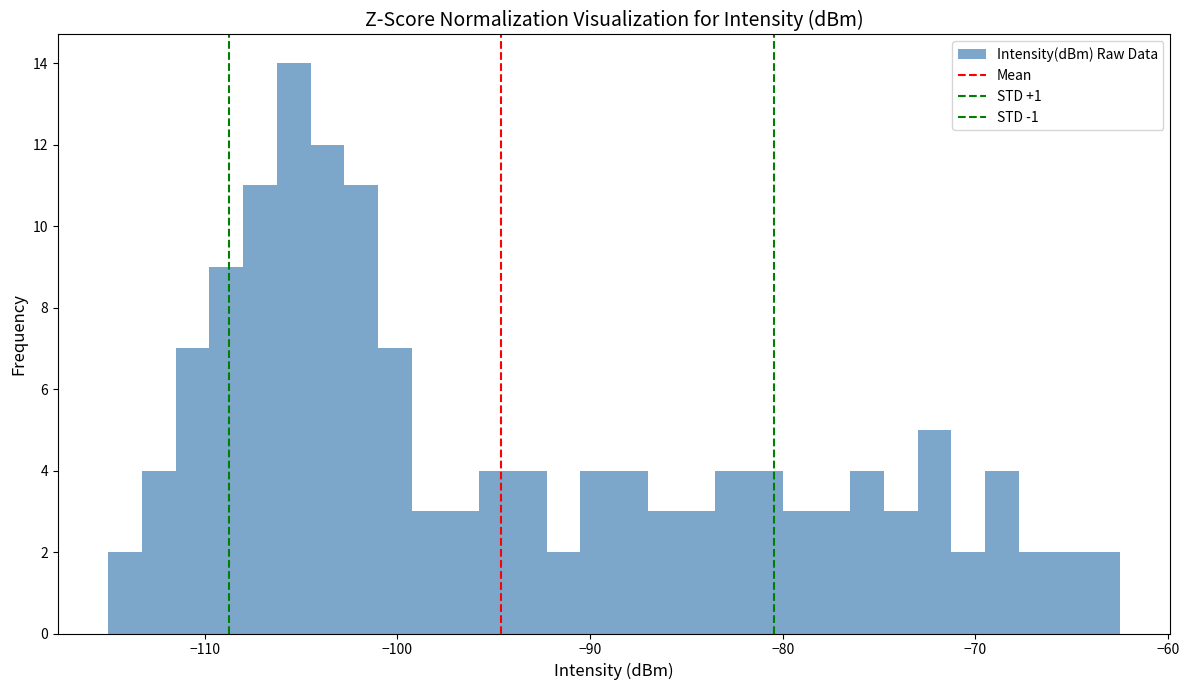

Read against the x-axis, roughly where is the centre of the tallest bar?

-105